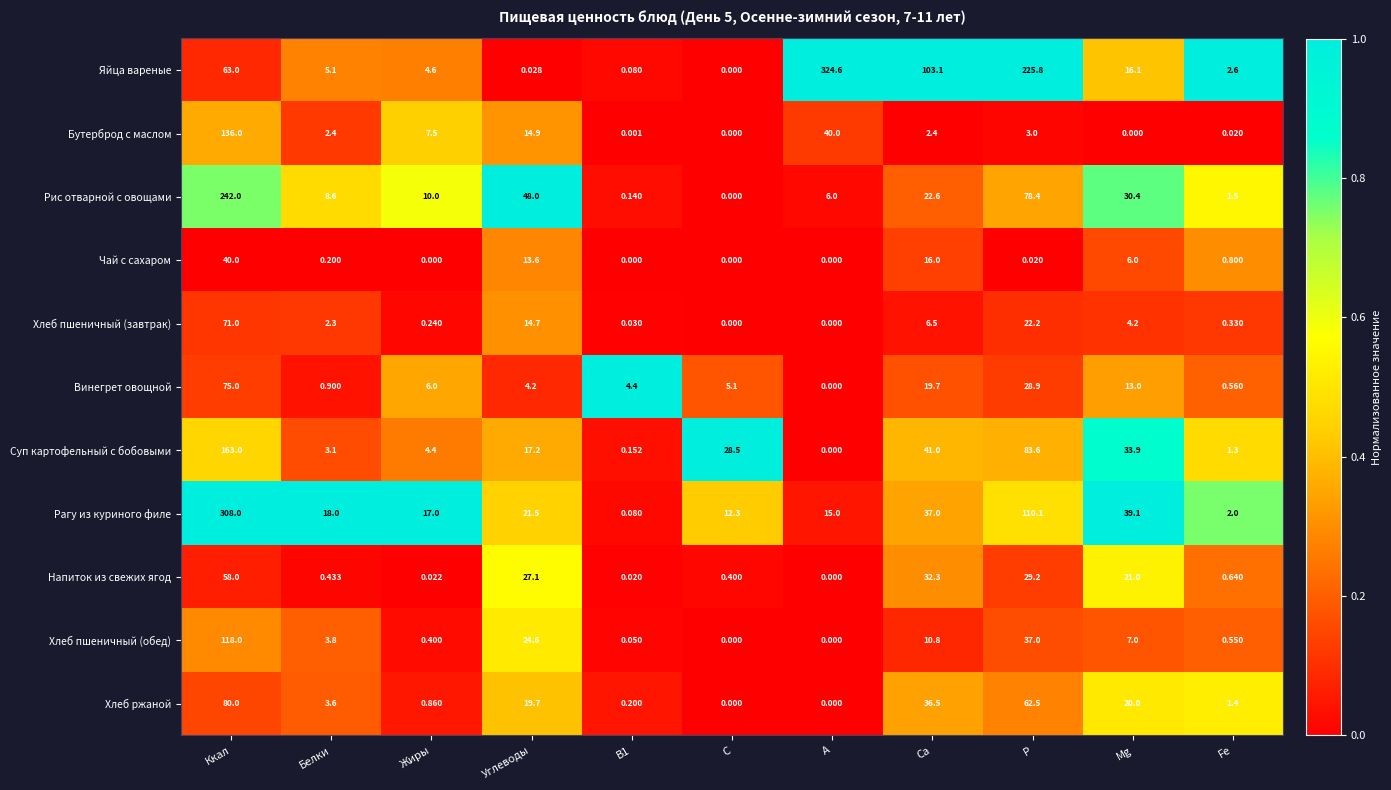

Rank the series by their maximum value, from lowest to highest.

Чай с сахаром, Напиток из свежих ягод, Хлеб пшеничный (завтрак), Винегрет овощной, Хлеб ржаной, Хлеб пшеничный (обед), Бутерброд с маслом, Суп картофельный с бобовыми, Рис отварной с овощами, Рагу из куриного филе, Яйца вареные